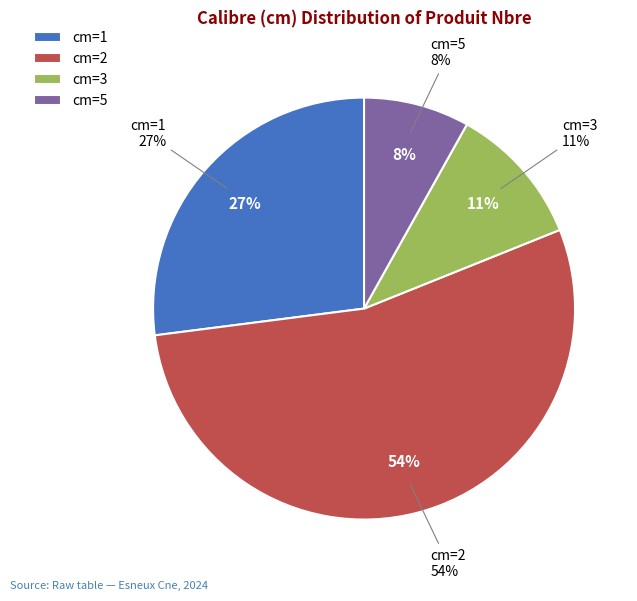

Which category has the smallest portion of the pie?

5